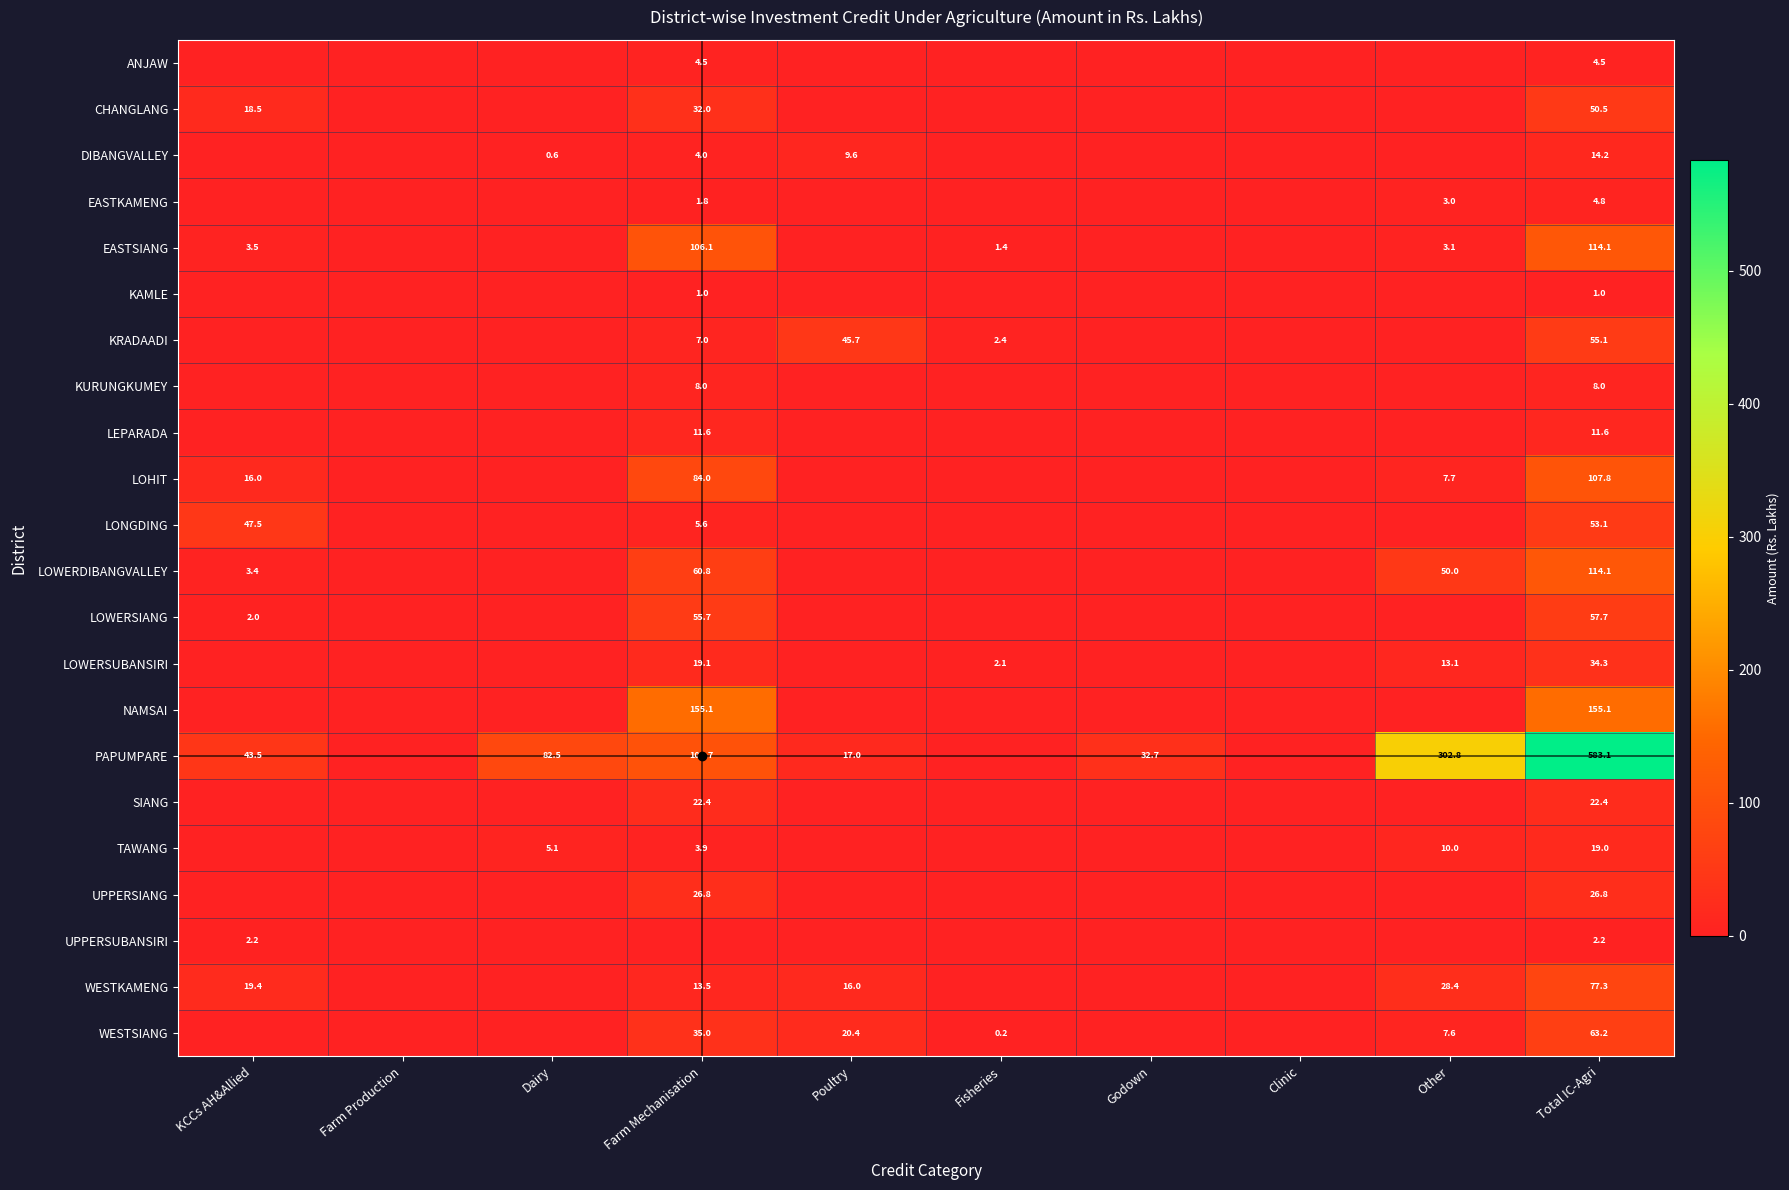

True or false: LOWERSIANG has a value of 0.9 at KCCs AH&Allied.

False